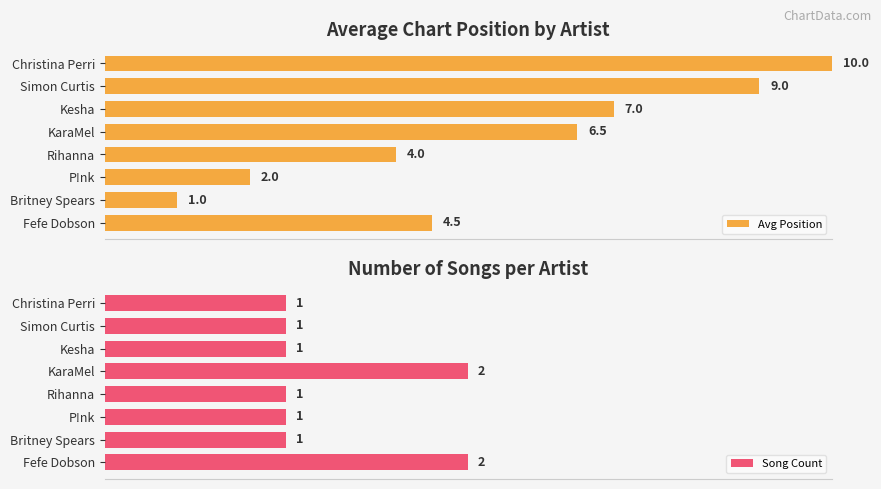

At which label does Avg Position reach its peak?

Christina Perri